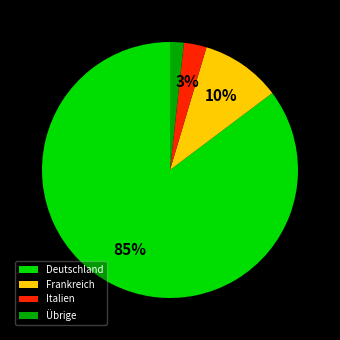

Rank the categories by value from highest to lowest.

Deutschland, Frankreich, Italien, Übrige